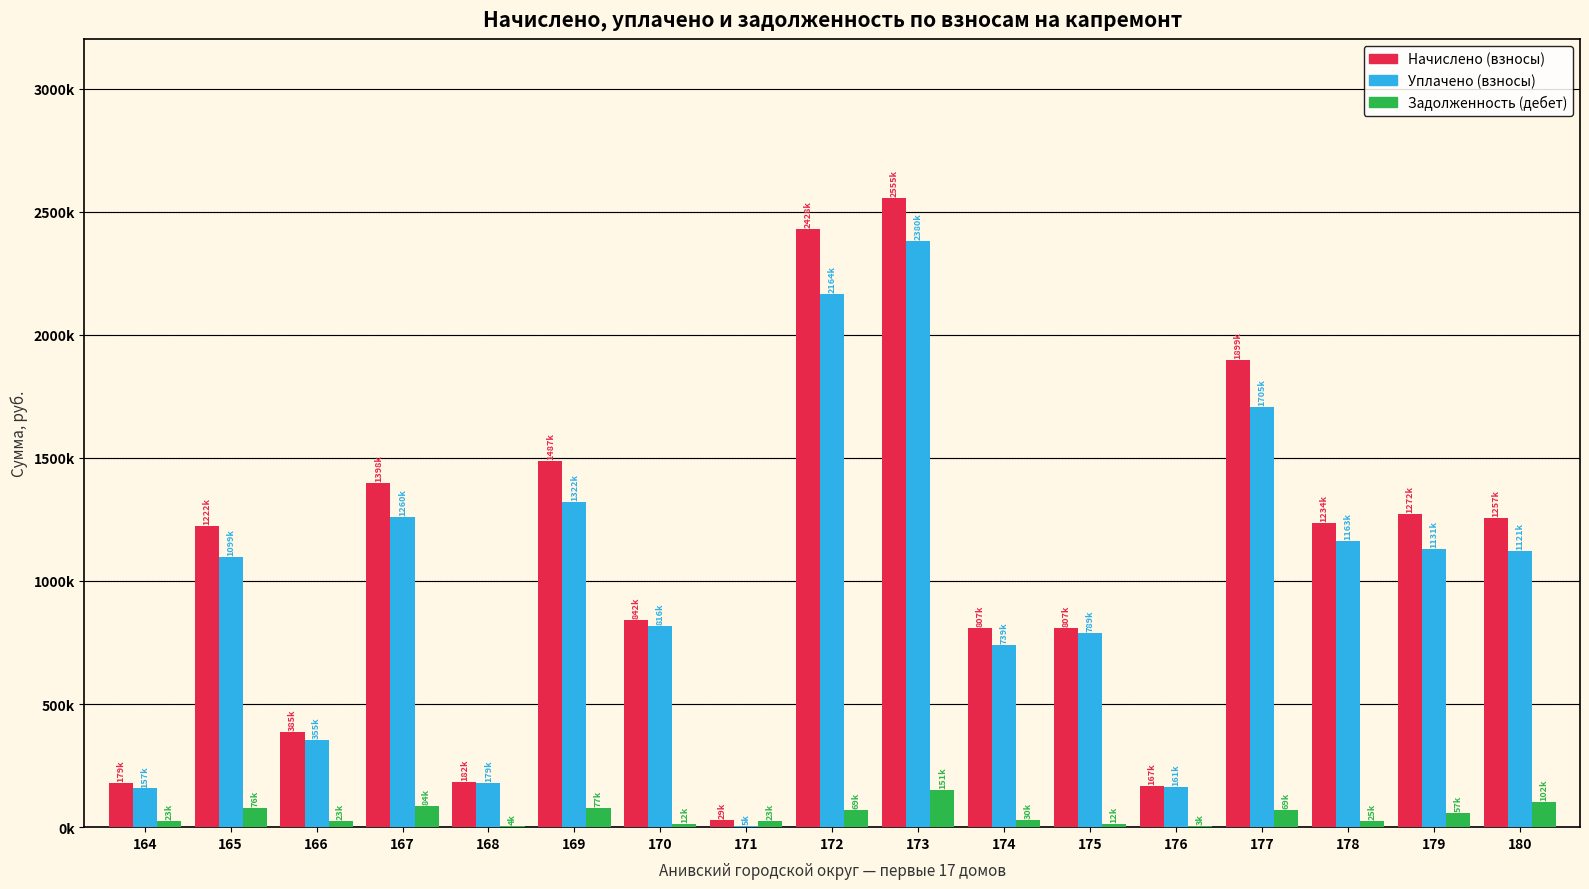

At which label is Начислено (взносы) closest to 1292187?

179